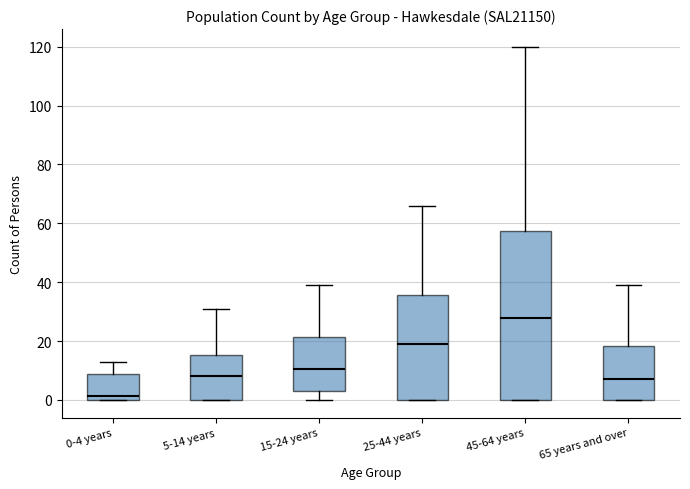

Where does the upper whisker of the box for 65 years and over end on the y-axis? The values are not printed on the chart, so give them approximately, as read against the axis.

40